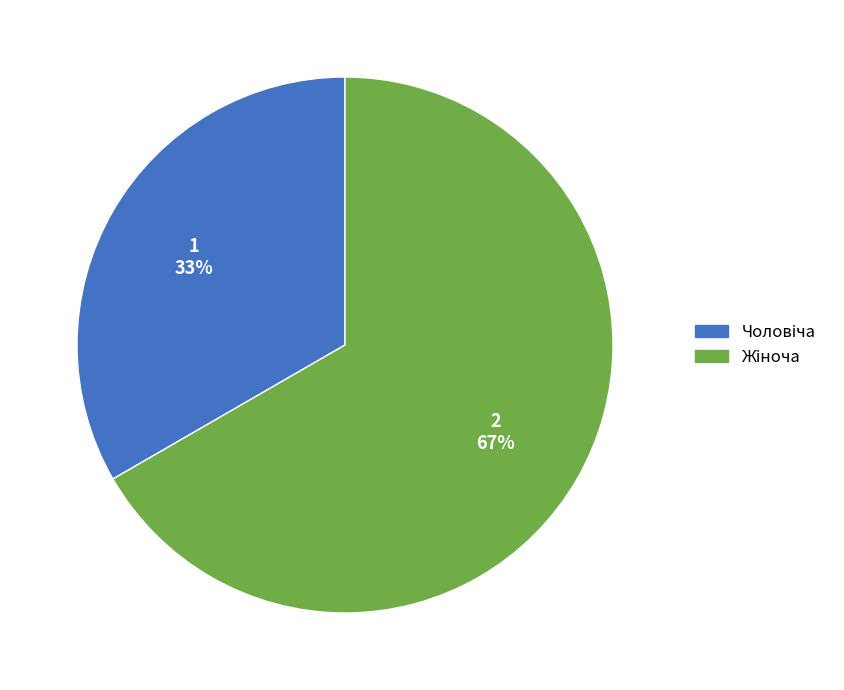

Count the number of slices in the pie.

2